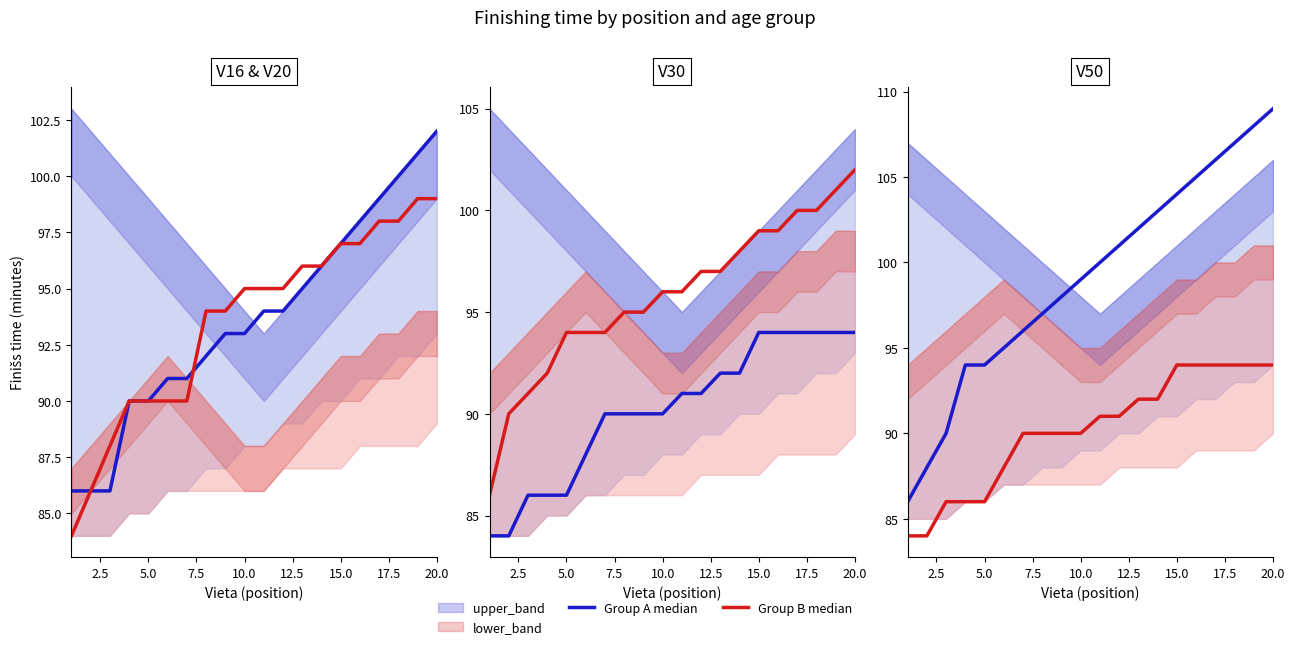

True or false: Group B median has a value of 137 at 5.0.

False